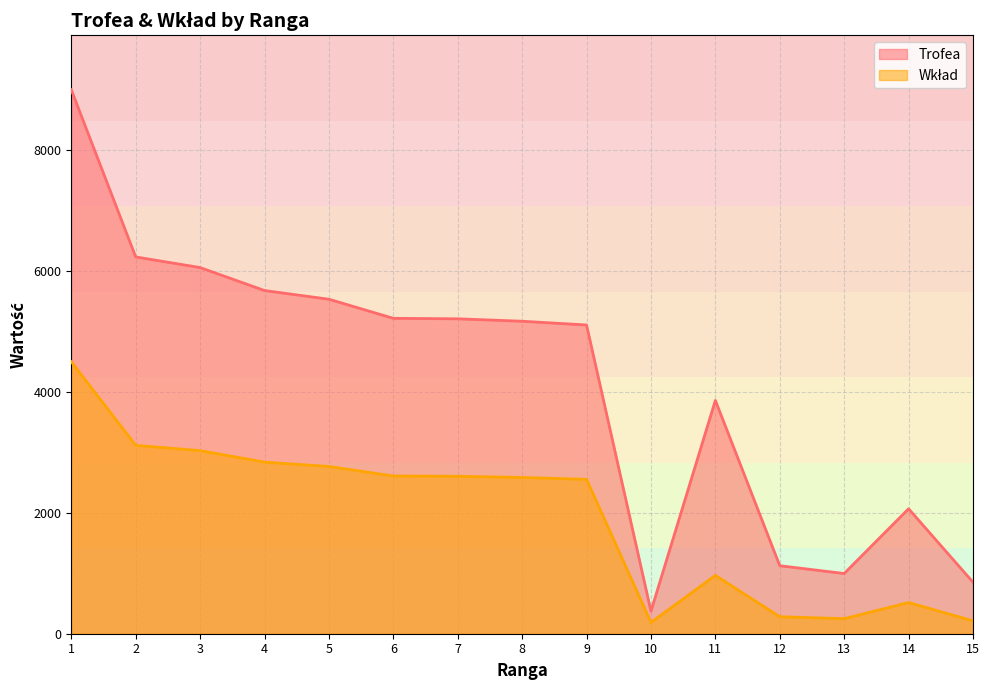

Where does the Trofea series first go above 5170?

1